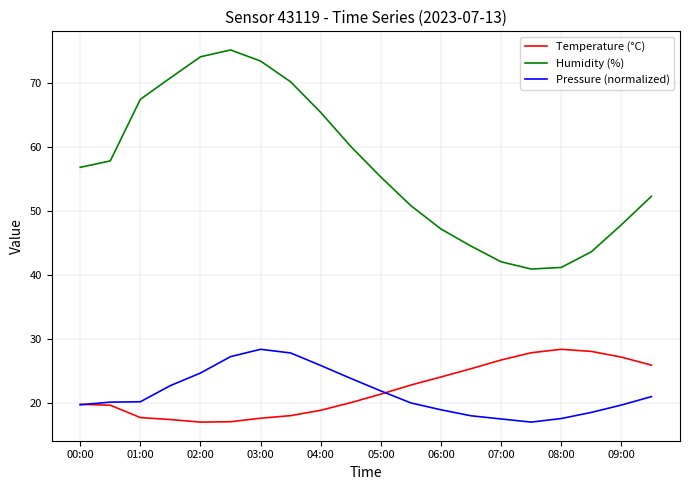

True or false: Humidity (%) and Pressure (normalized) cross at least once.

False